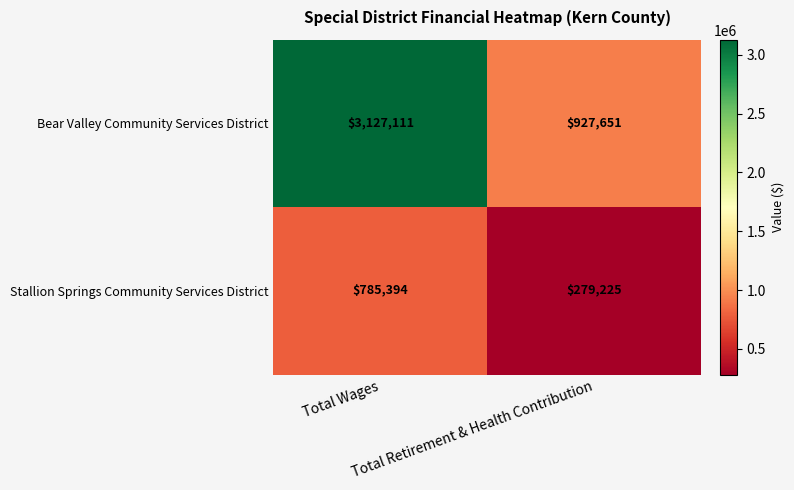

Which series has the largest total across all categories?

Bear Valley Community Services District